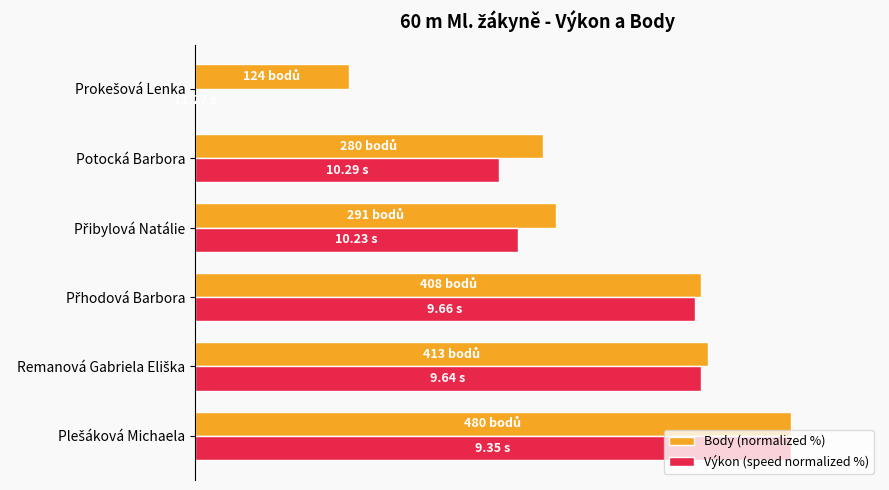

Reading left to right, what are all the values shown in this chart?

Body (normalized %): 100.0	86.0	85.0	60.6	58.3	25.8
Výkon (speed normalized %): 100.0	84.9	83.9	54.2	51.0	0.0